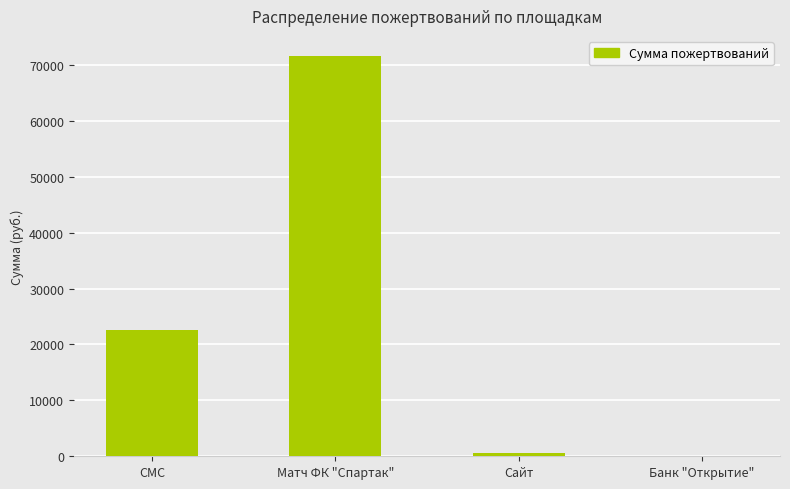

What is the sum of all values?

94751.6